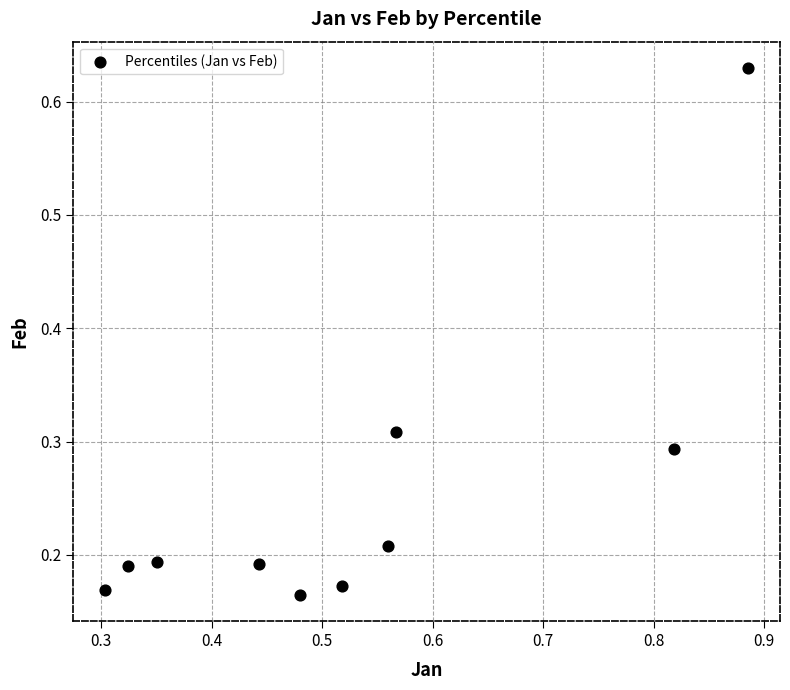

What is the range of Y values (max minus min)?

0.5